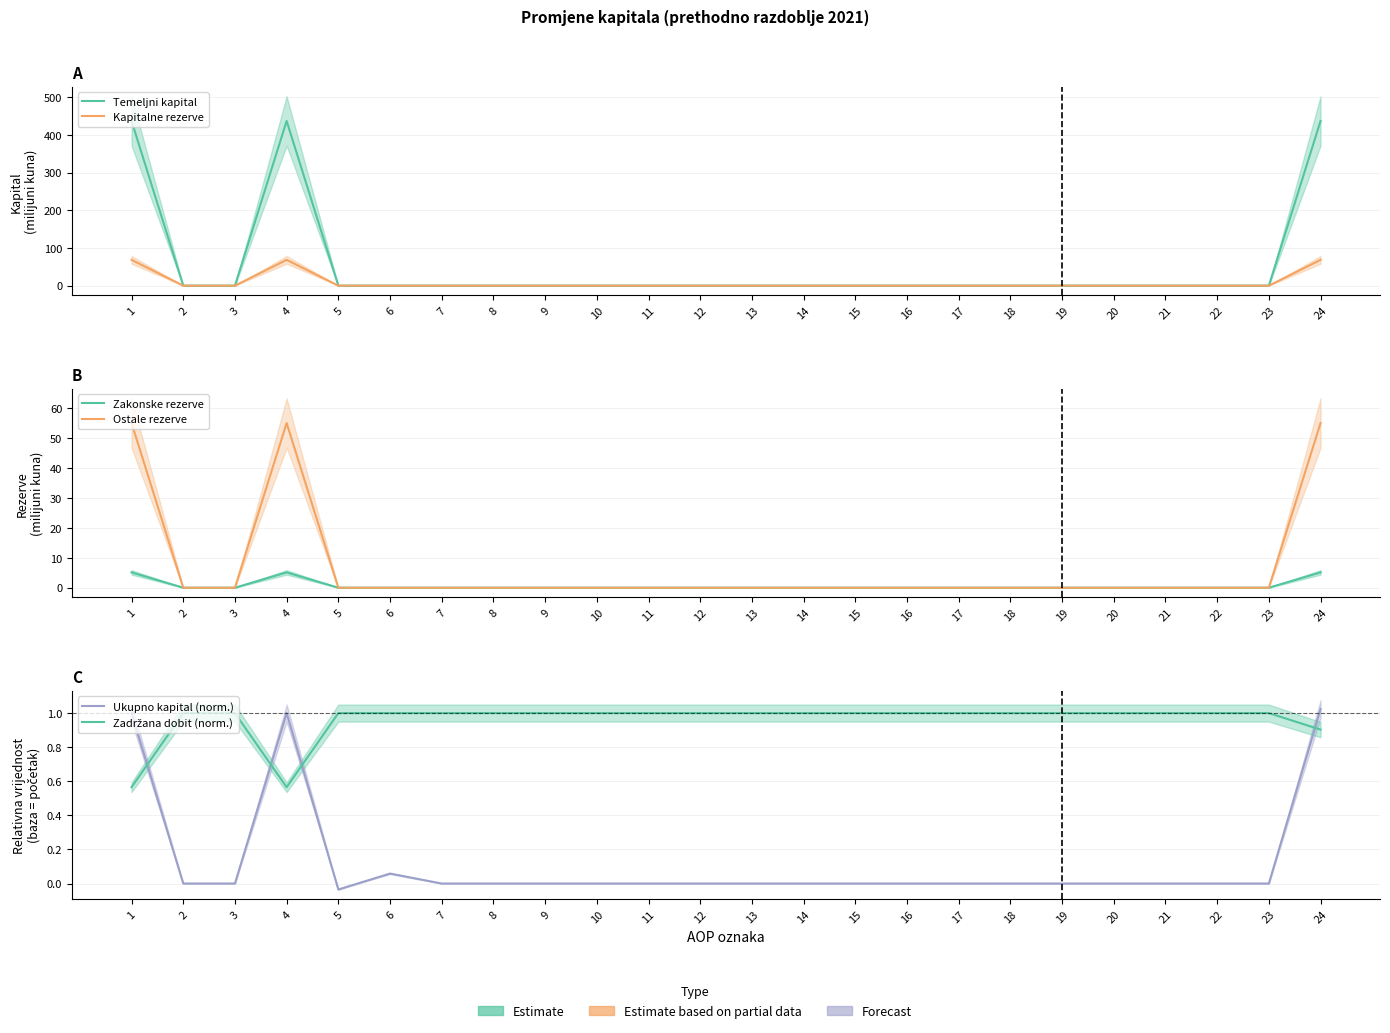

What are all the series names shown in the legend?

Temeljni kapital, Kapitalne rezerve, Zakonske rezerve, Ostale rezerve, Ukupno kapital (norm.), Zadržana dobit (norm.)